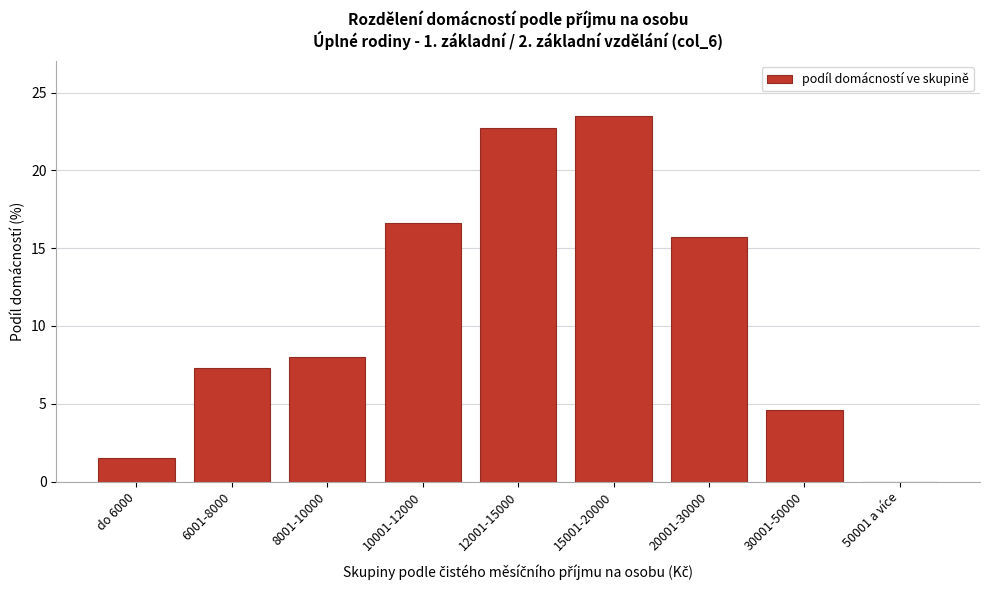

Reading left to right, extract all data points from this chart.

do 6000=1.5	6001-8000=7.3	8001-10000=8.0	10001-12000=16.6	12001-15000=22.7	15001-20000=23.5	20001-30000=15.7	30001-50000=4.6	50001 a více=0.0